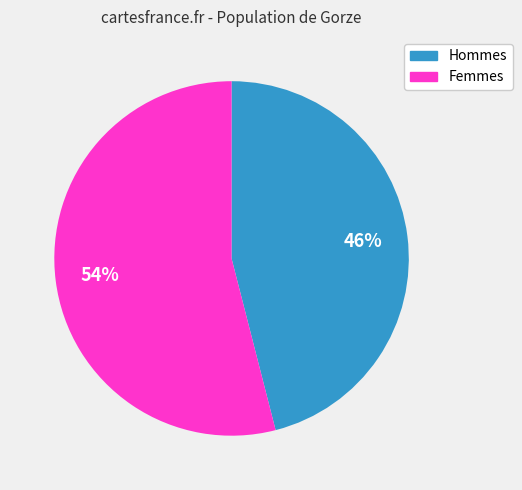

To the nearest percent, what is the difference between the largest and smallest slice percentages?

8%